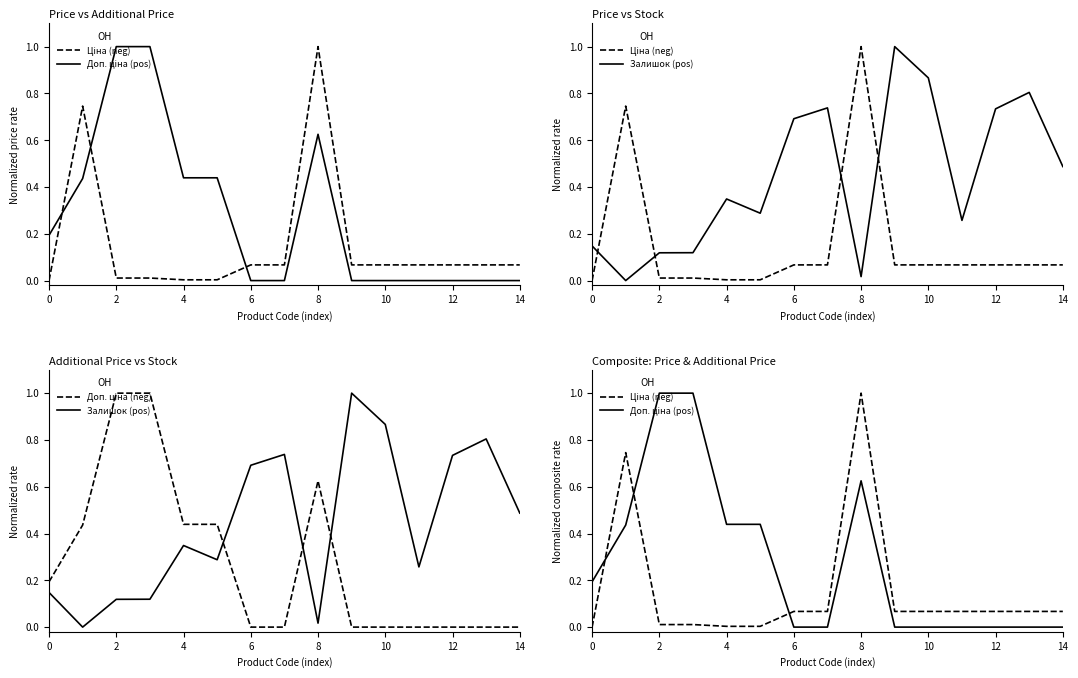

Where is the first local maximum for Доп. ціна (pos)?

8